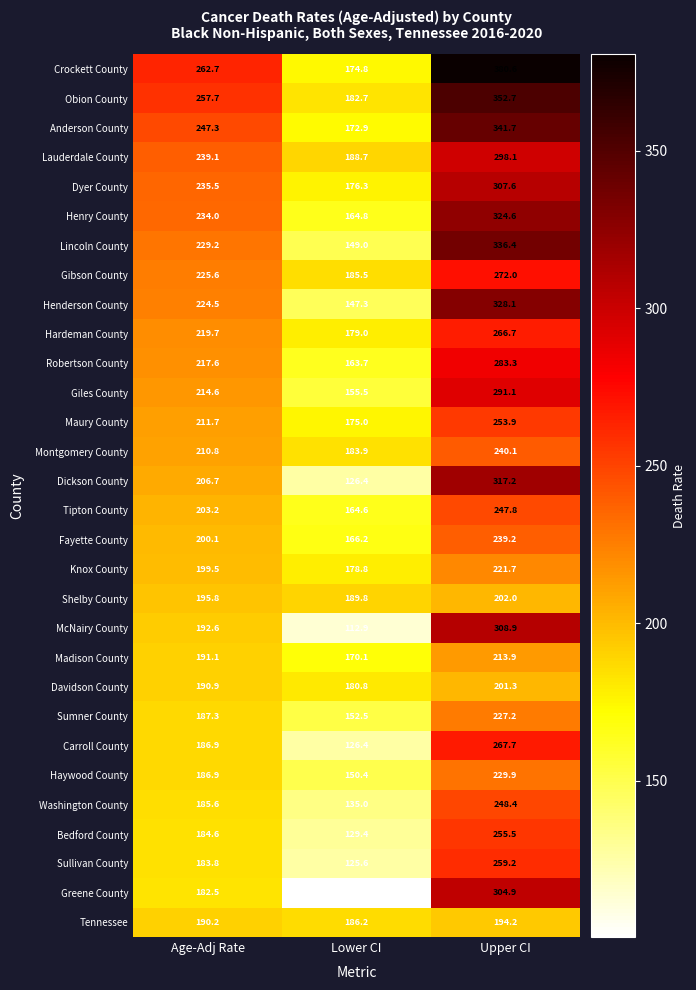

Where is Shelby County nearest to the value 195?

Age-Adj Rate